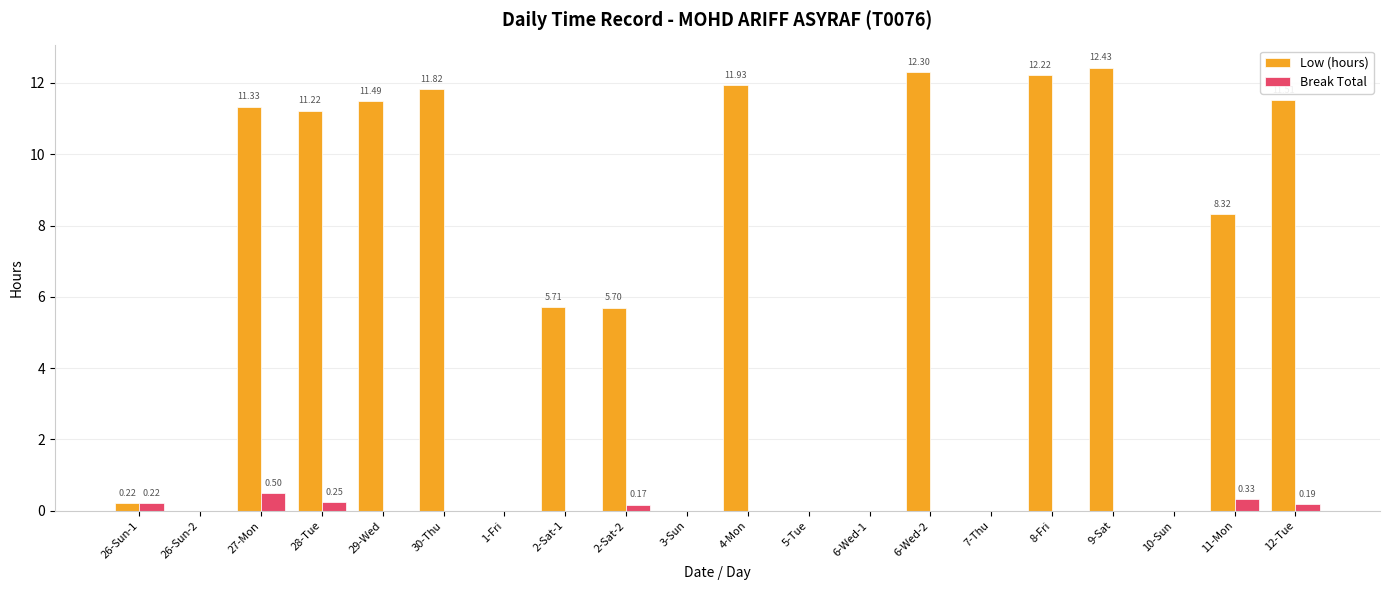

How many distinct data groups are displayed?

2